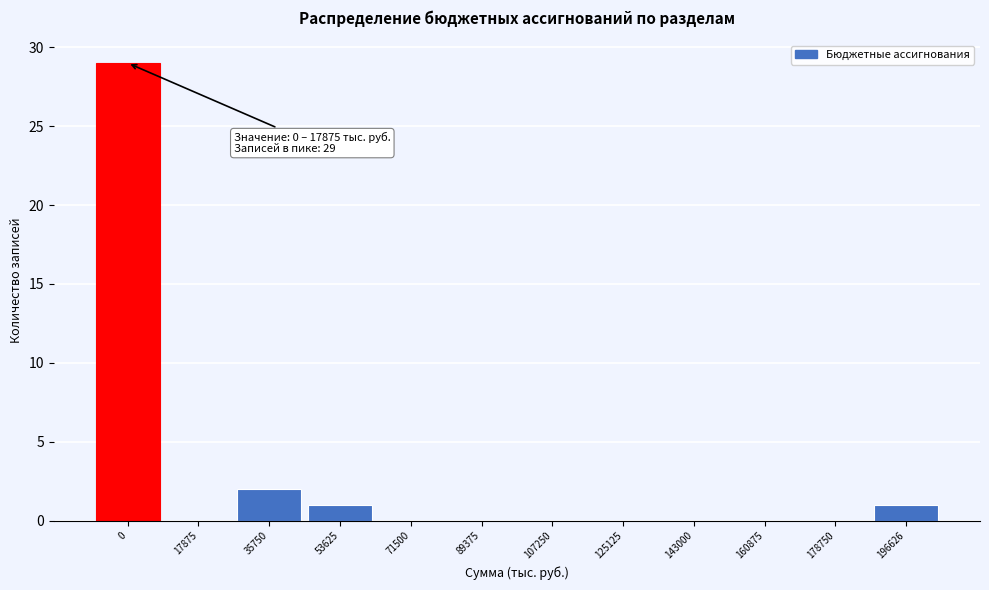

Reading left to right, list all the values displayed in this chart.

0=29	17875=0	35750=2	53625=1	71500=0	89375=0	107250=0	125125=0	143000=0	160875=0	178750=0	196626=1